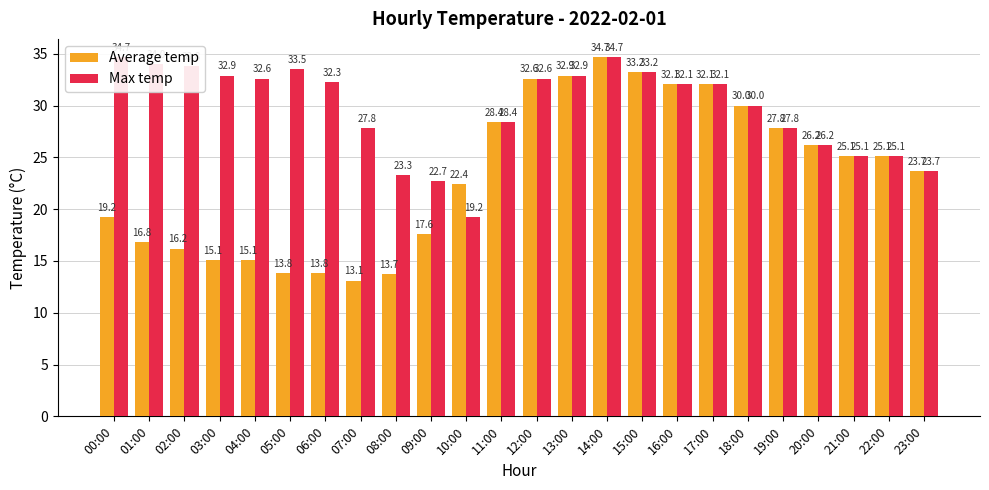

Which series has the largest total across all categories?

Max temp